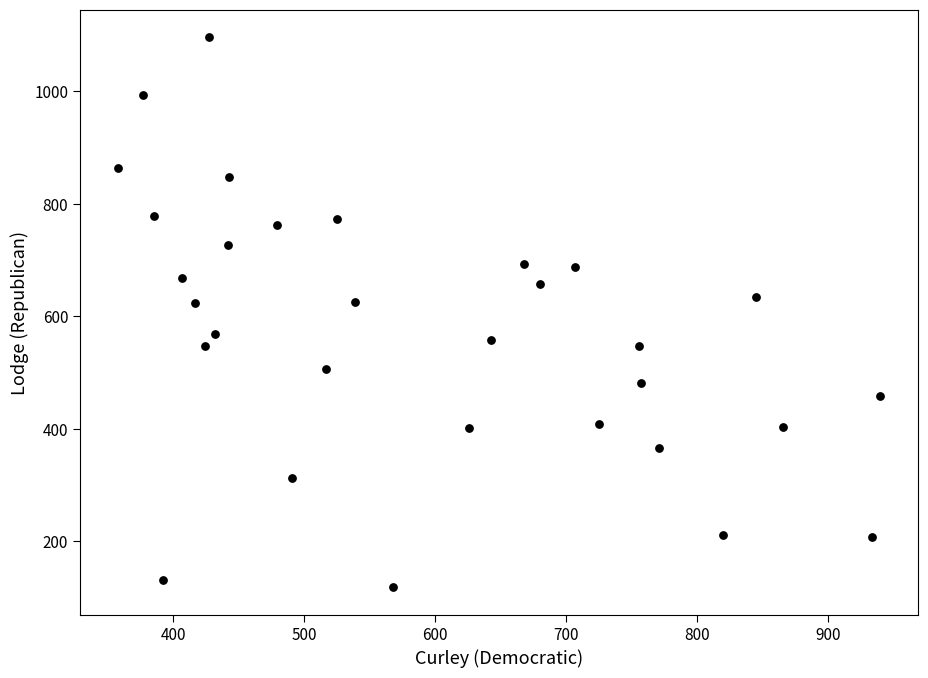

What is the range of X values (max minus min)?

582